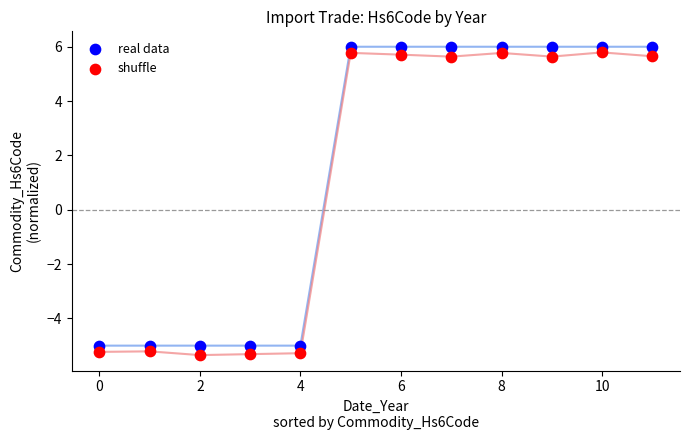

Which series contains the lowest Y value?

shuffle